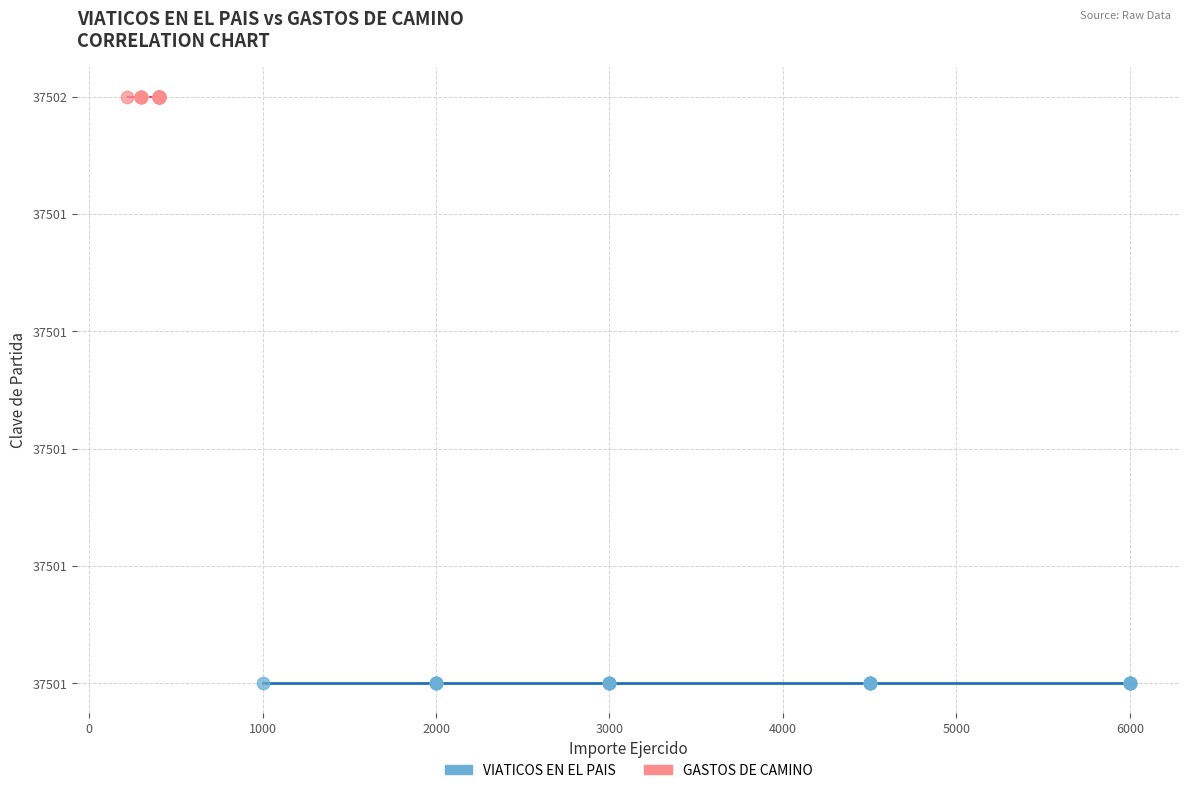

What are all the series names shown in the legend?

VIATICOS EN EL PAIS, GASTOS DE CAMINO